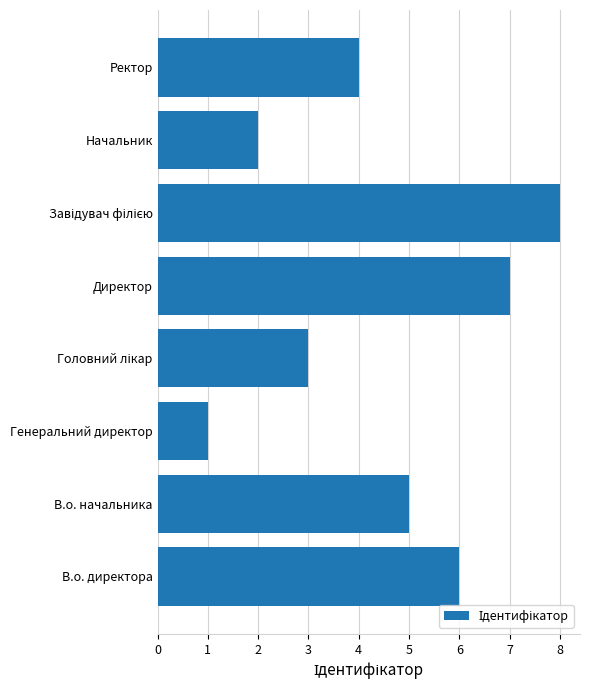

Count the values in the range 3 to 7.

5